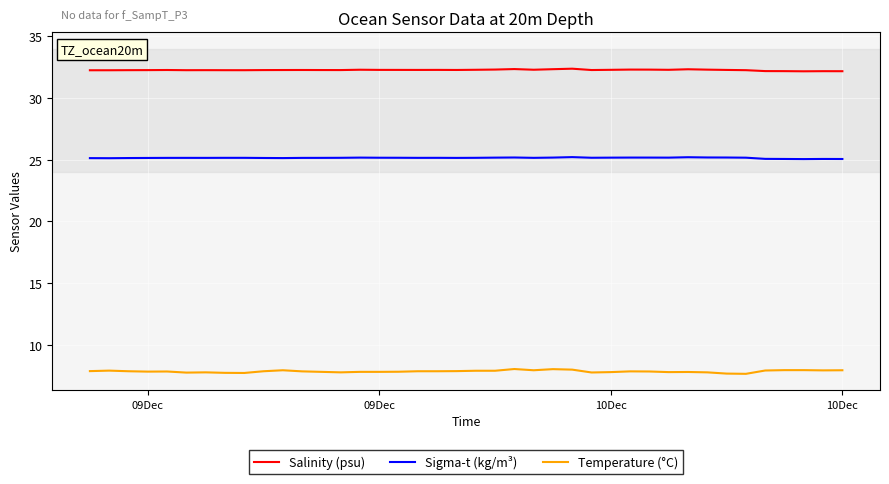

True or false: Temperature (°C) and Sigma-t (kg/m³) intersect in this chart.

False